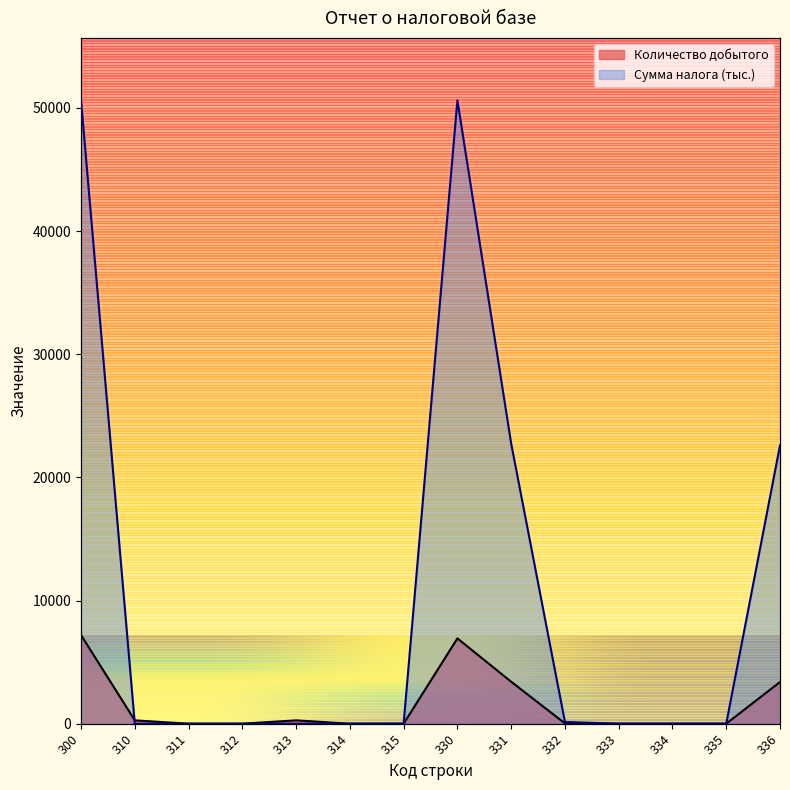

List the series in order of their peak value, highest first.

Сумма налога, Количество добытого